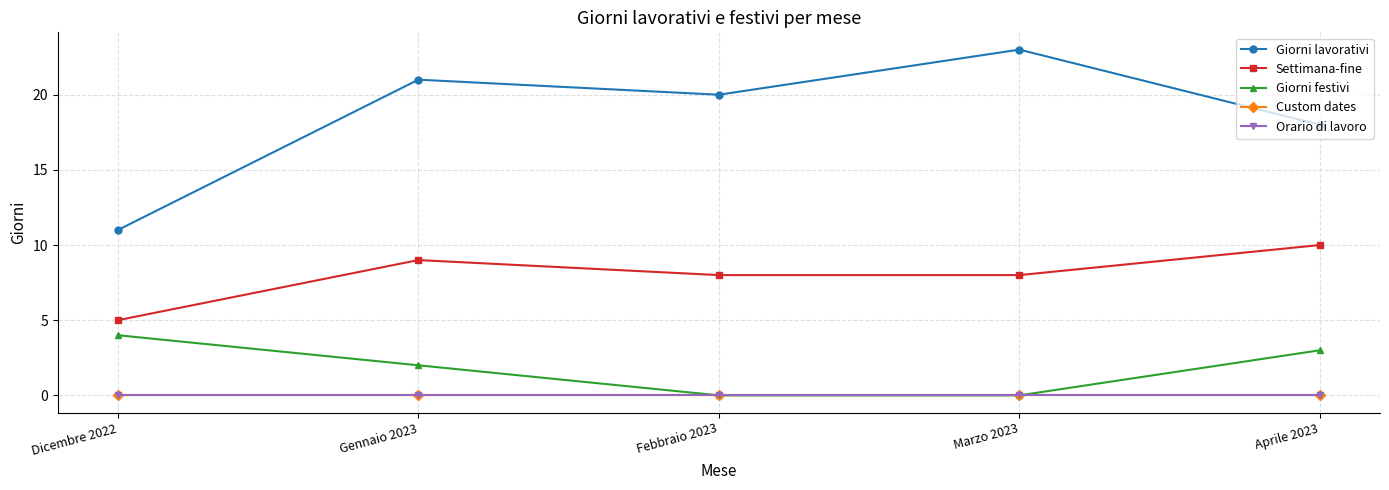

Is this an area chart (filled region under the line)?

No